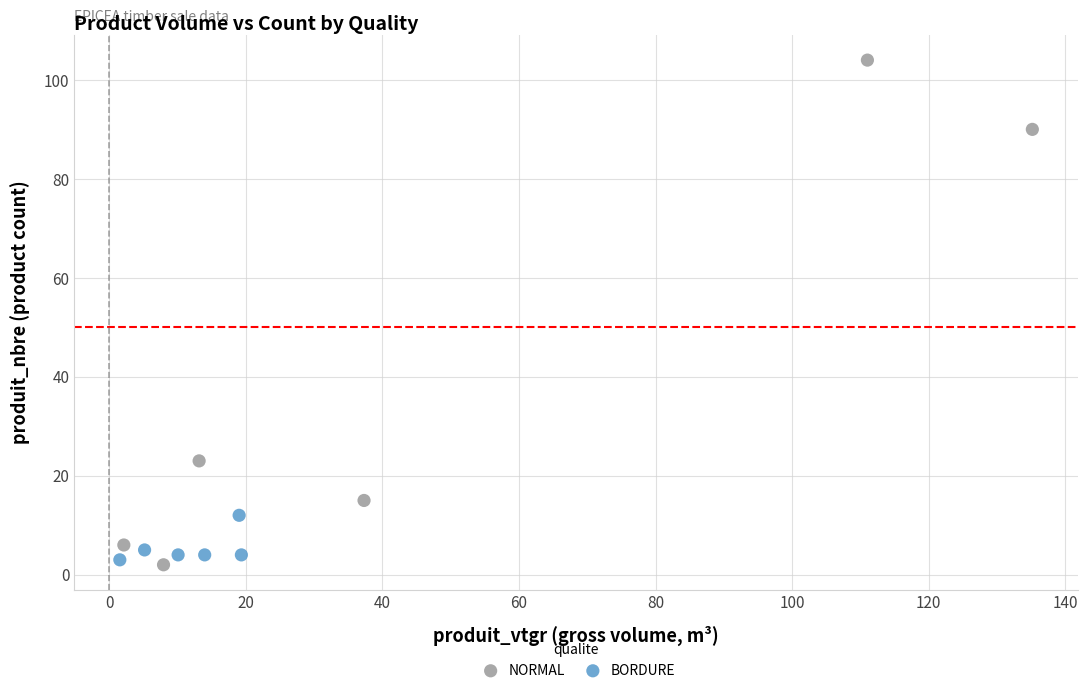

Which series has the largest Y range (max minus min)?

NORMAL